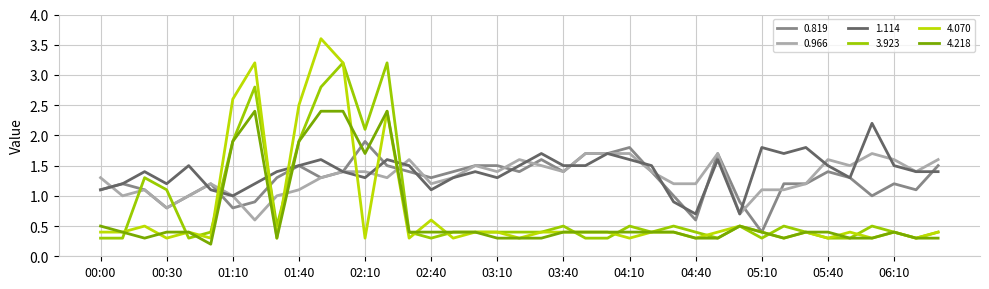

How many lines are shown in the chart?

6